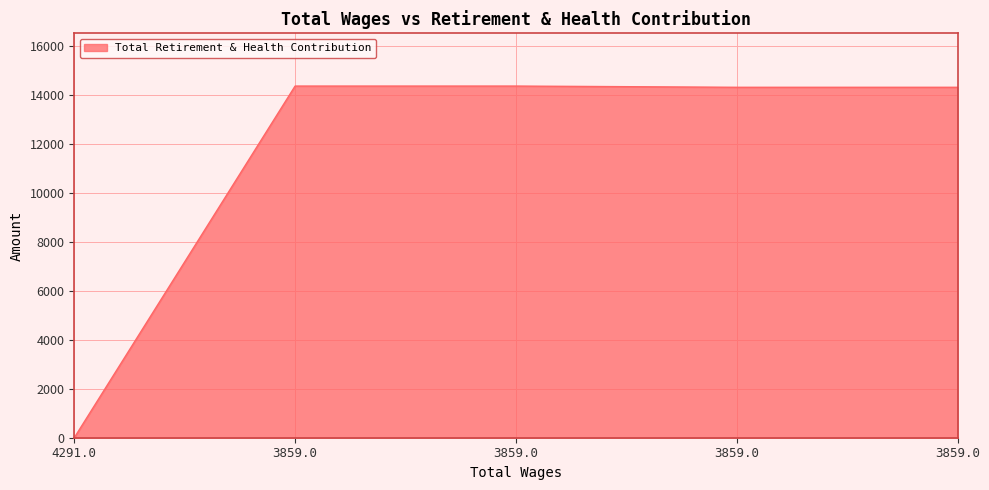

Where is the data nearest to the value 7185?

3859.0